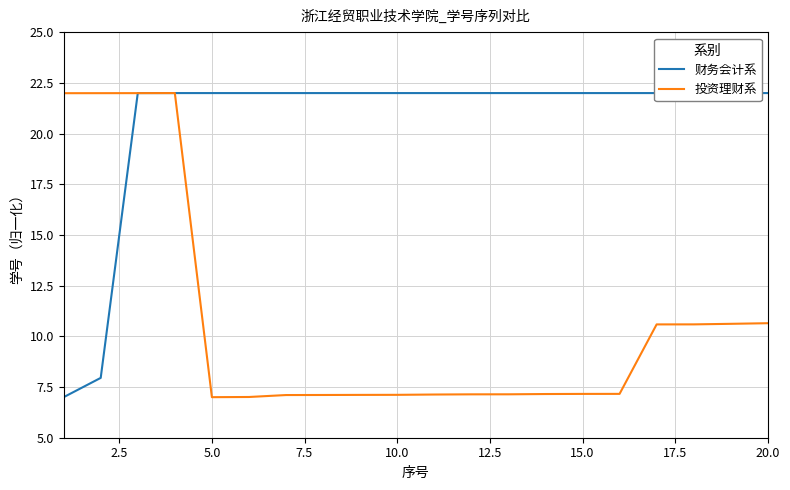

What is the highest value of the 财务会计系 series?

22.0